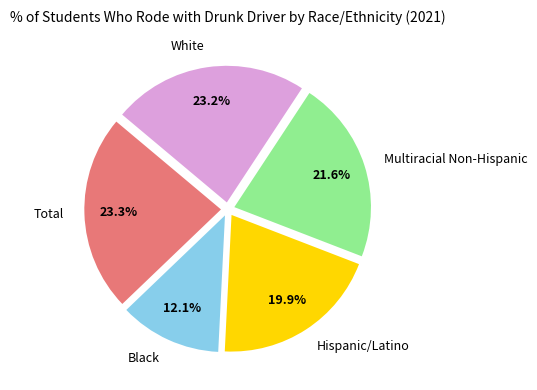

What portion of the pie excludes Multiracial Non-Hispanic?

78.4%